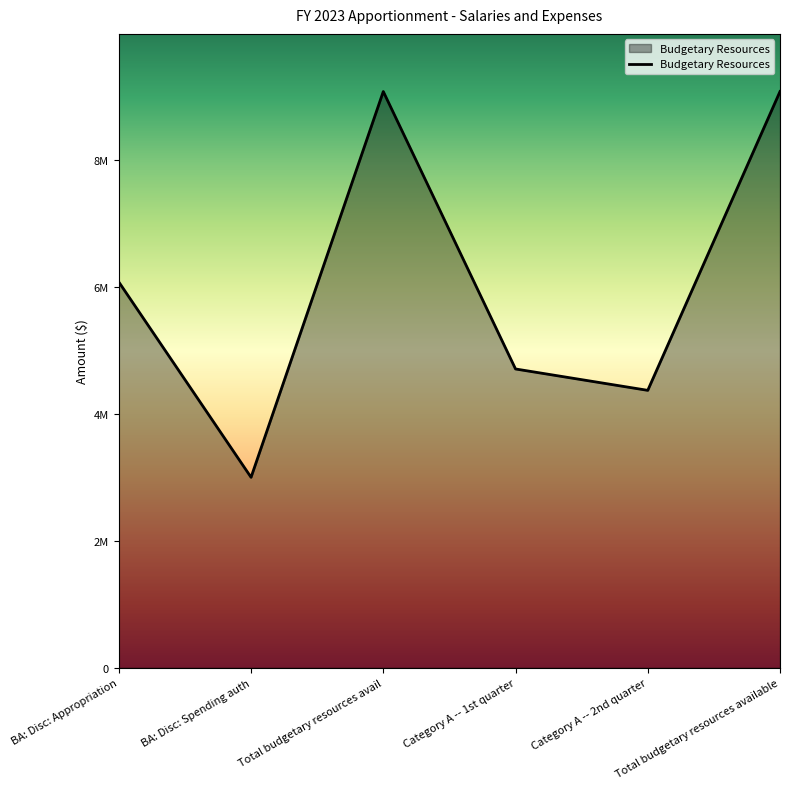

What is the sum of the values at Category A -- 1st quarter and Total budgetary resources available?

13782294